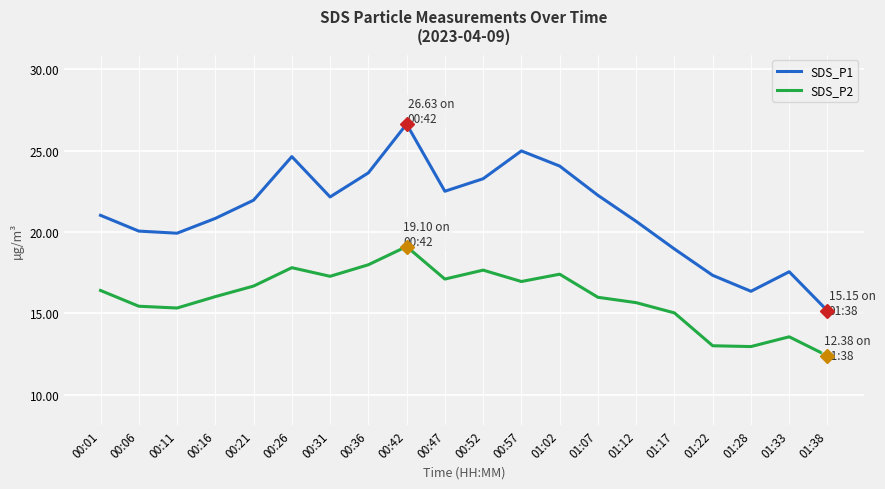

Read the SDS_P1 value at 00:42.

26.6